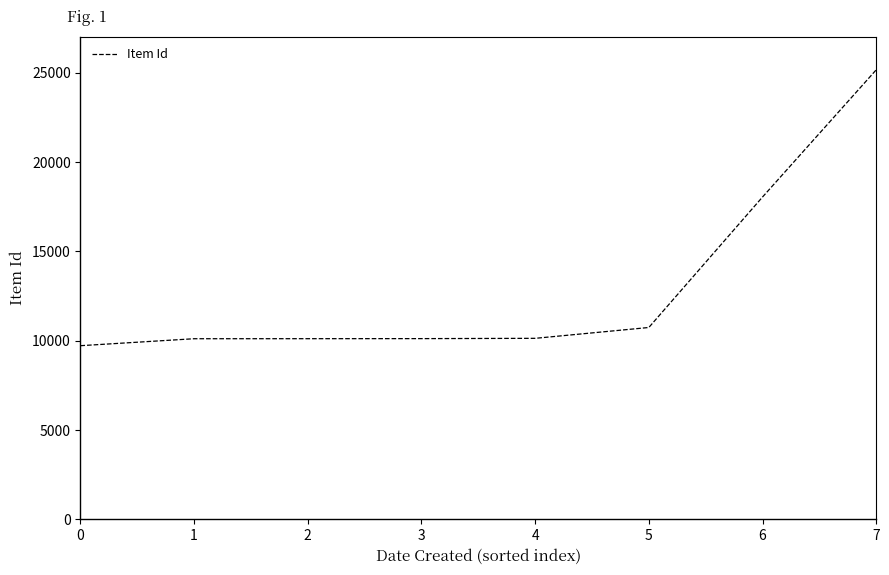

What is the change in value from 0 to 7?

+15440